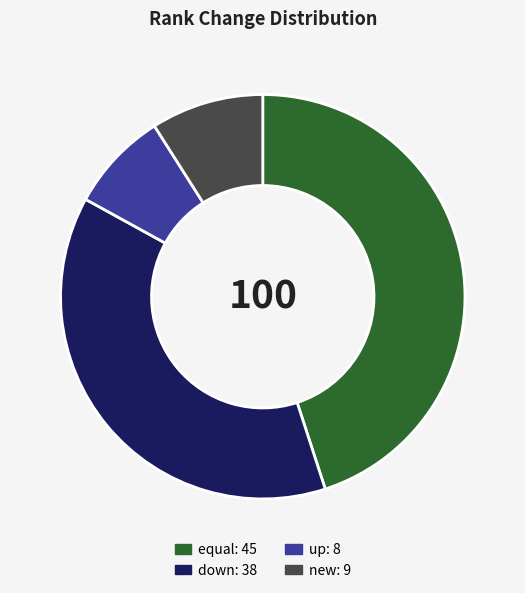

Is down the majority of the pie?

No